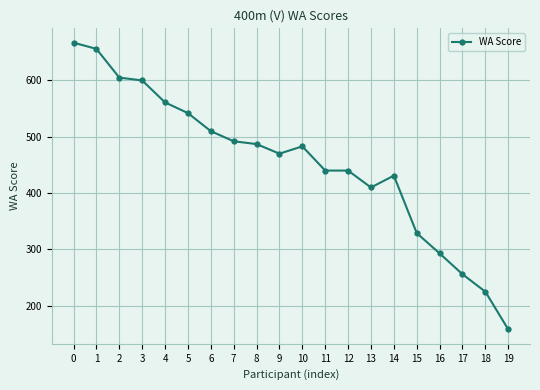

What is the minimum value shown in the chart?

158